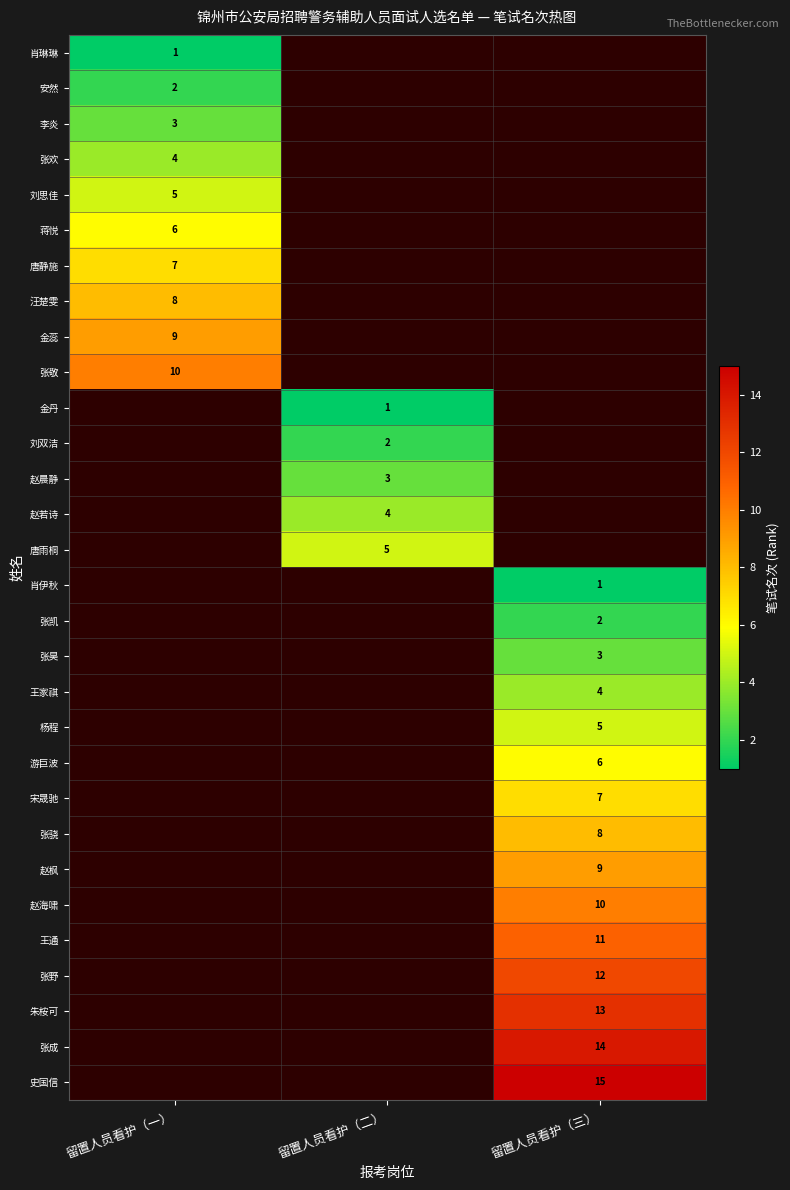

The 安然 series shows 2 at 留置人员看护（一）. True or false?

True